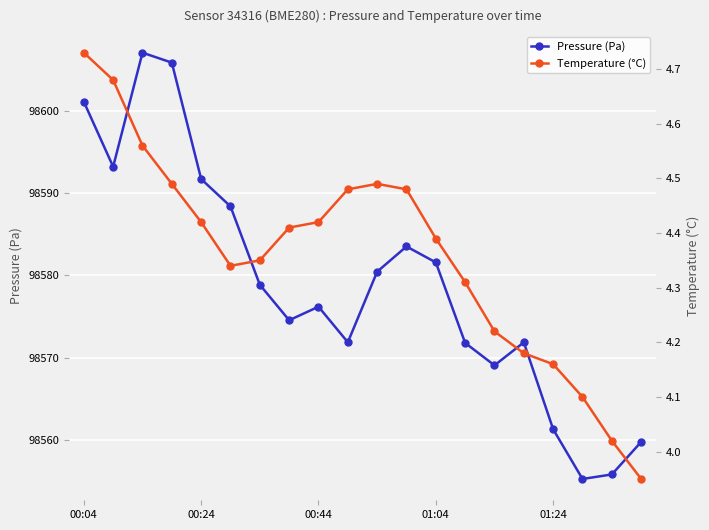

At which label does Pressure (Pa) first exceed 98578?

00:04